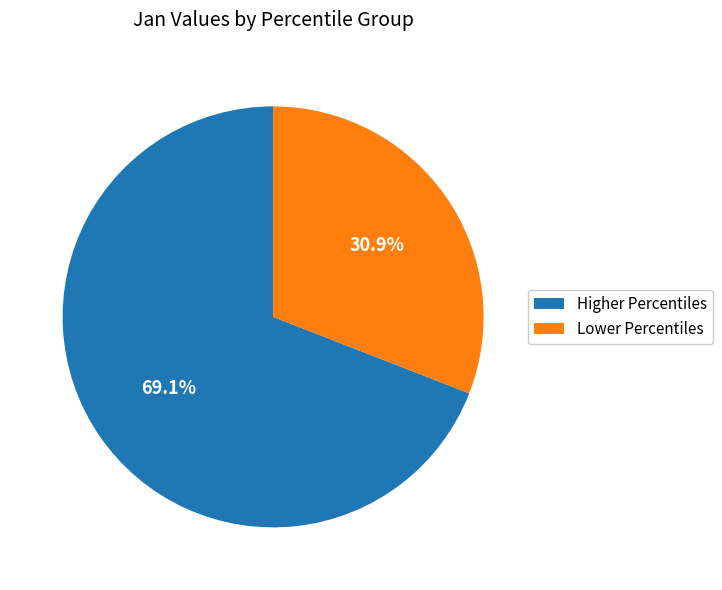

What percentage do Higher Percentiles and Lower Percentiles together represent?

100.0%